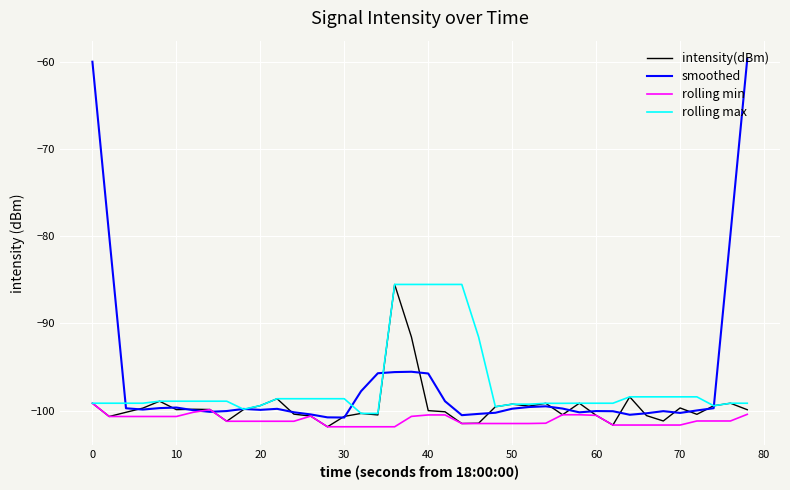

True or false: smoothed and intensity(dBm) intersect in this chart.

True